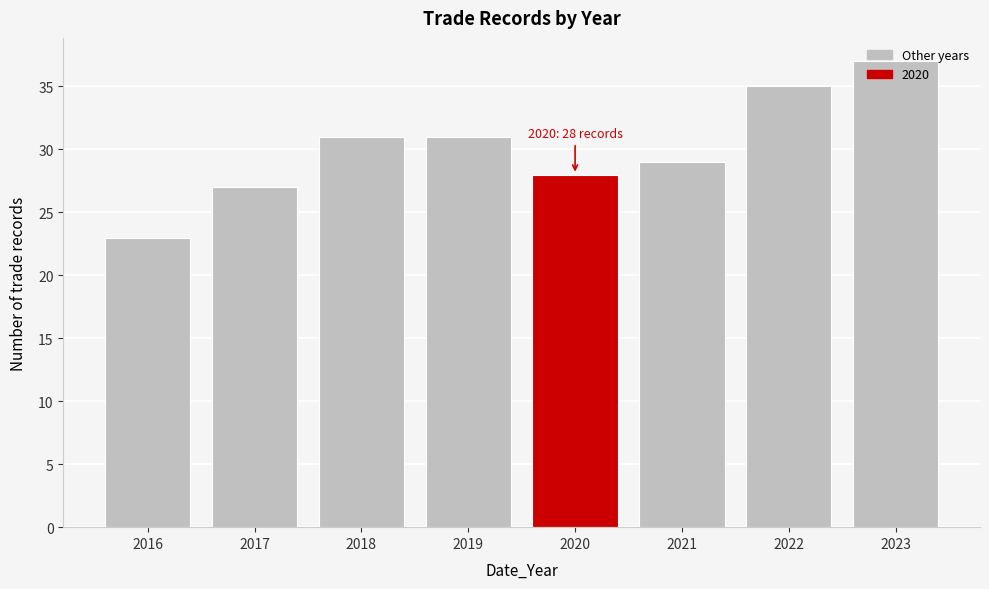

Read the value at 2022.

35